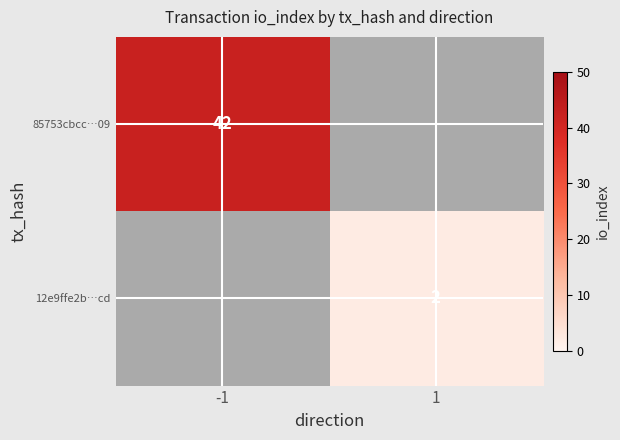

The 12e9ffe2b…cd series shows 2.8 at 1. True or false?

False